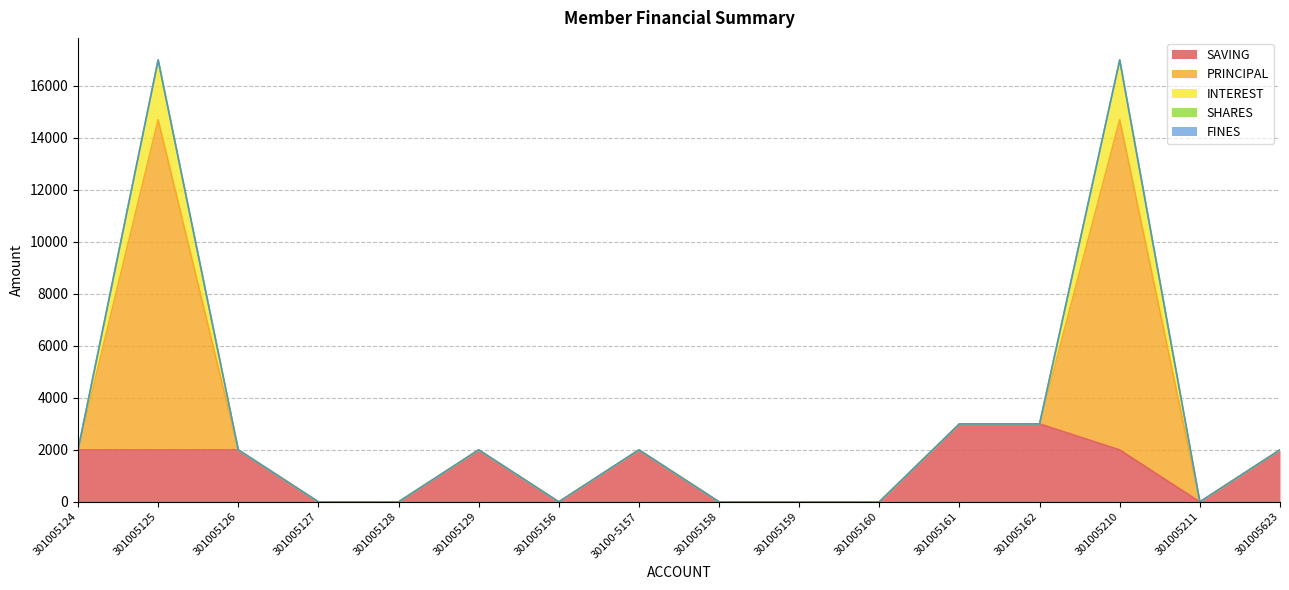

Between 301005124 and 301005158, which series saw the biggest shift?

SAVING